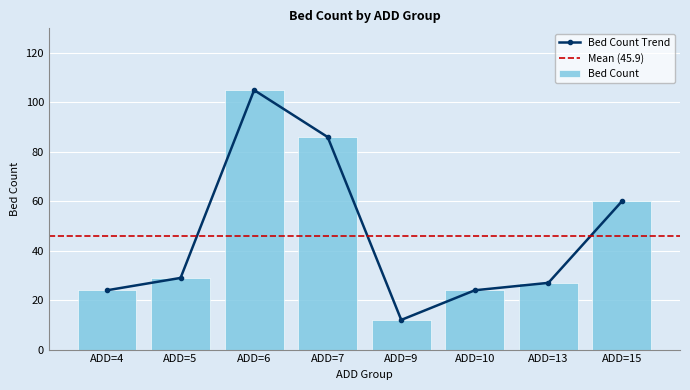

Rank the categories by value from highest to lowest.

ADD=6, ADD=7, ADD=15, ADD=5, ADD=13, ADD=4, ADD=10, ADD=9